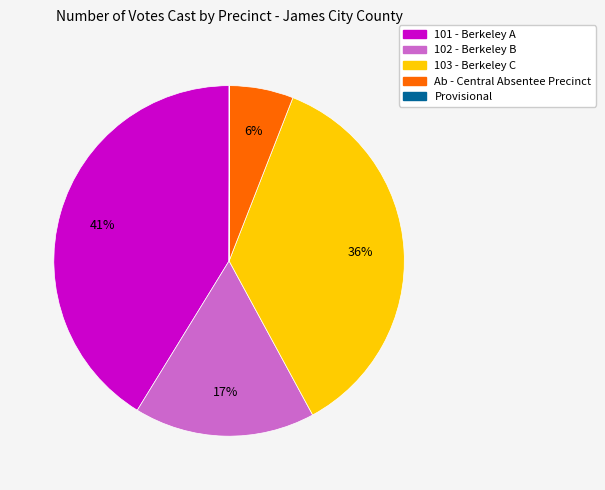

Does any single category account for the majority?

No